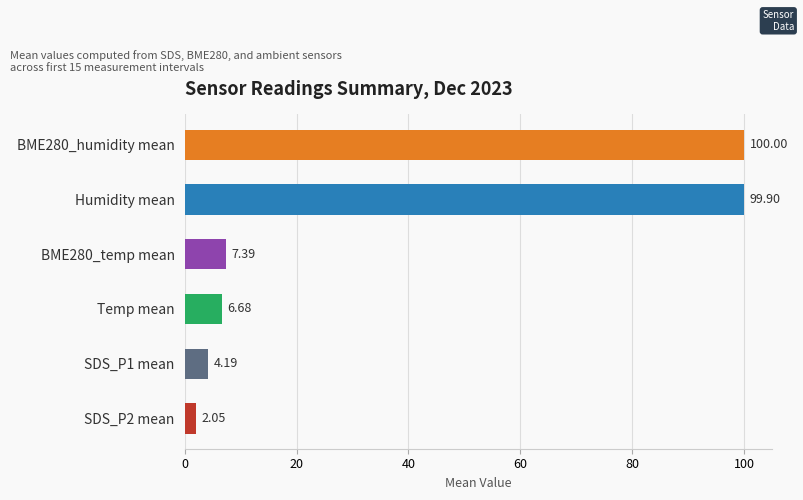

What is the change in value from Temp mean to SDS_P1 mean?

-2.5